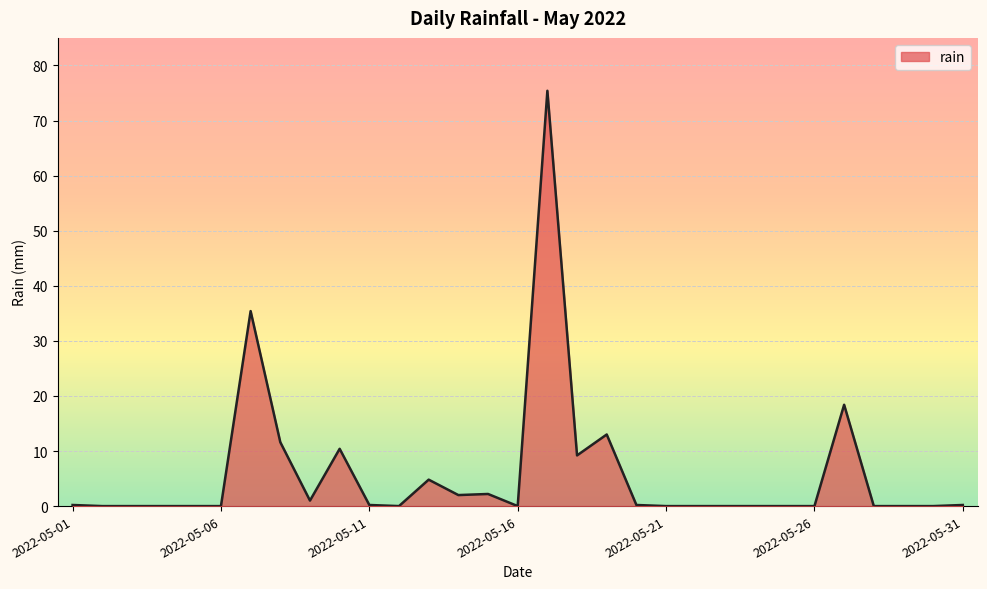

What is the greatest value displayed?

75.4